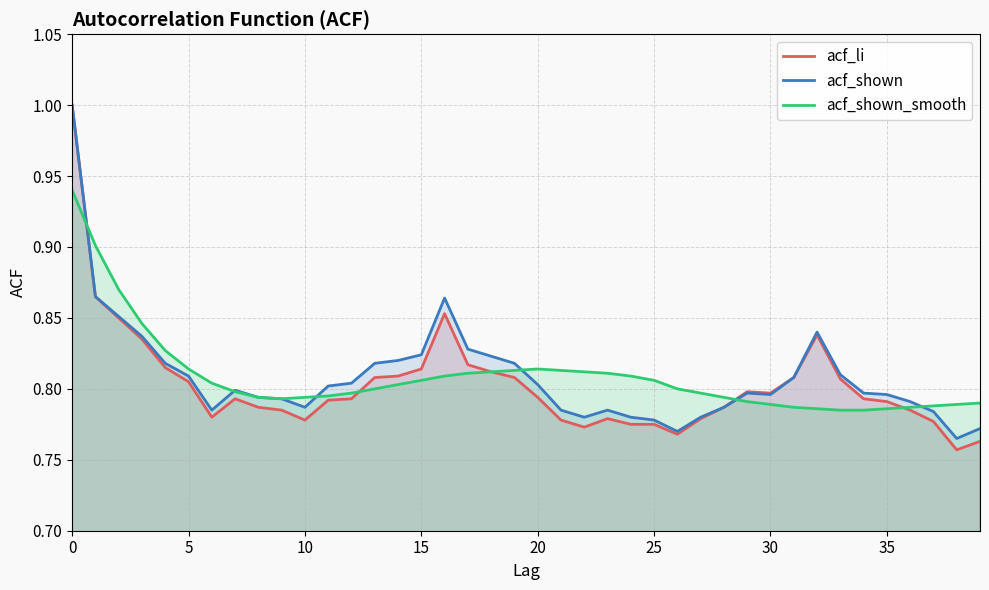

What is the maximum value for acf_shown?

1.0